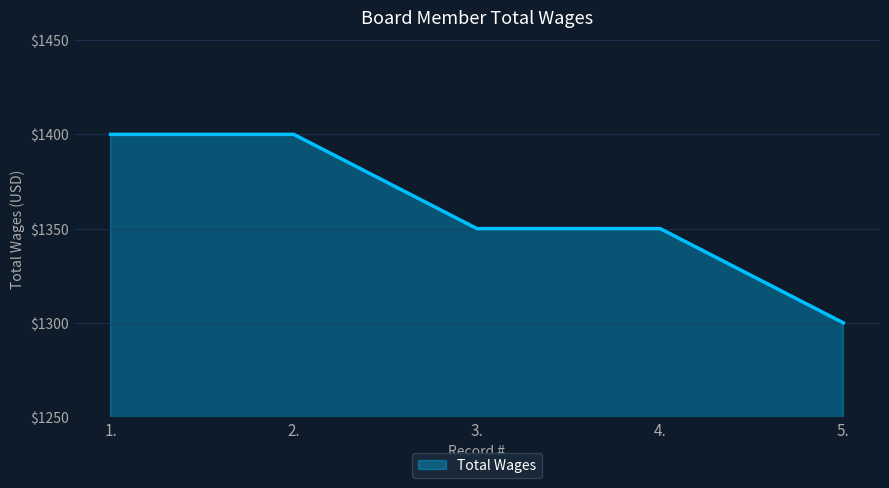

What is the maximum value shown in the chart?

1400